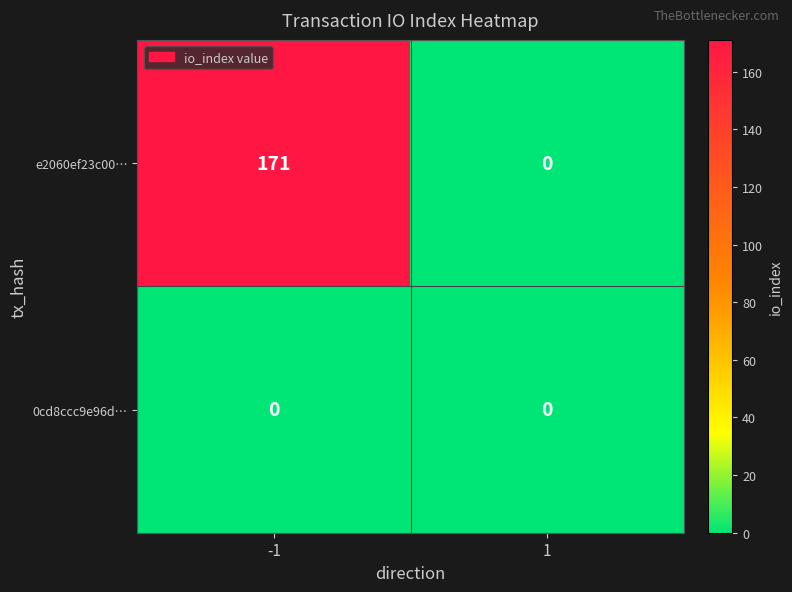

What is the highest value of the e2060ef23c00… series?

171